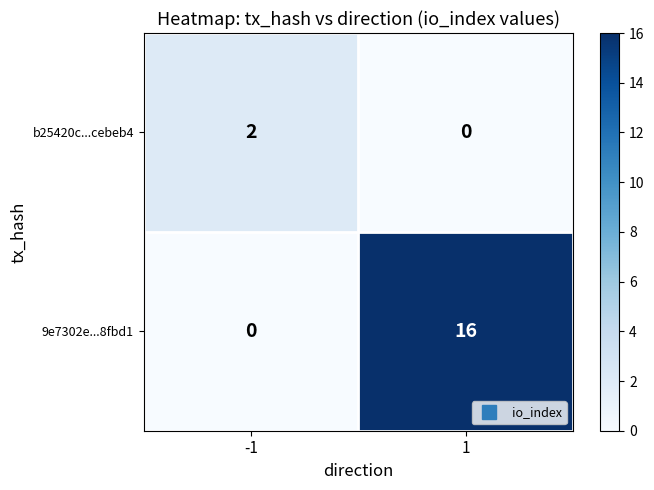

What is the sum of all 9e7302e...8fbd1 values?

16